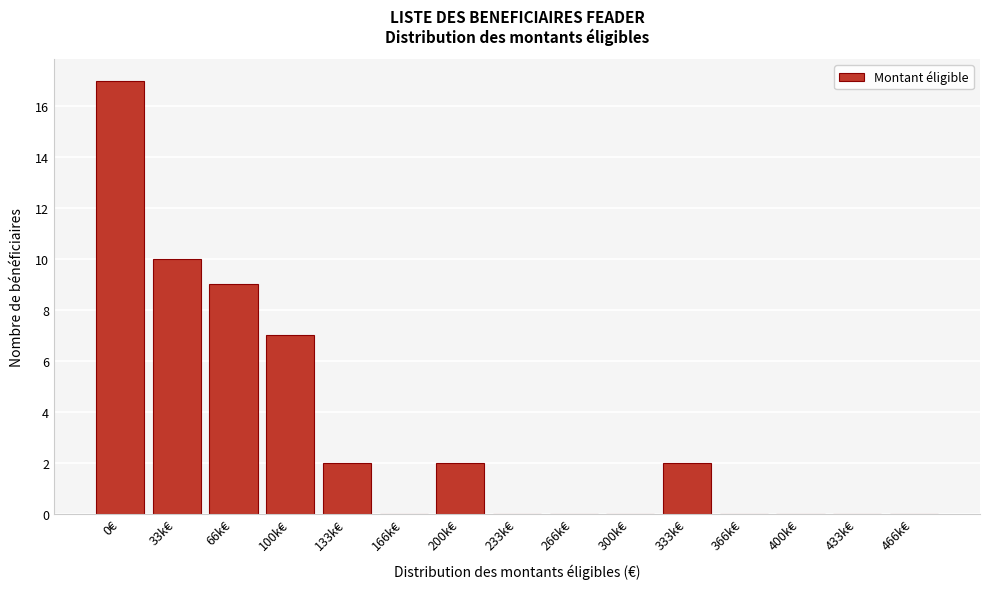

Reading right to left, extract all data points from this chart.

466k€=0	433k€=0	400k€=0	366k€=0	333k€=2	300k€=0	266k€=0	233k€=0	200k€=2	166k€=0	133k€=2	100k€=7	66k€=9	33k€=10	0€=17